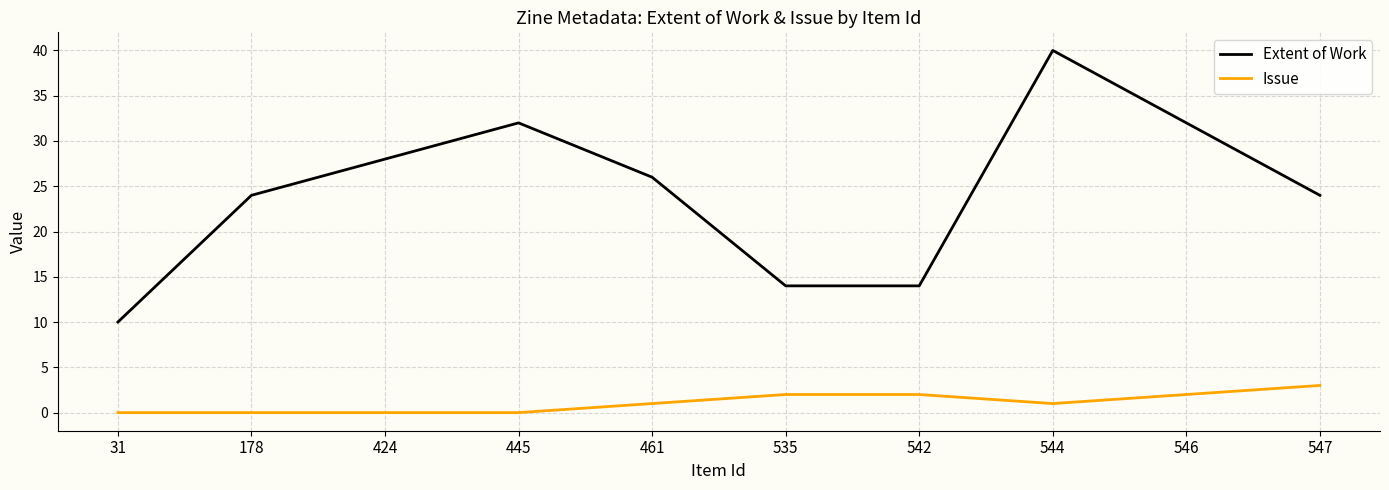

Does the chart have visible grid lines?

Yes